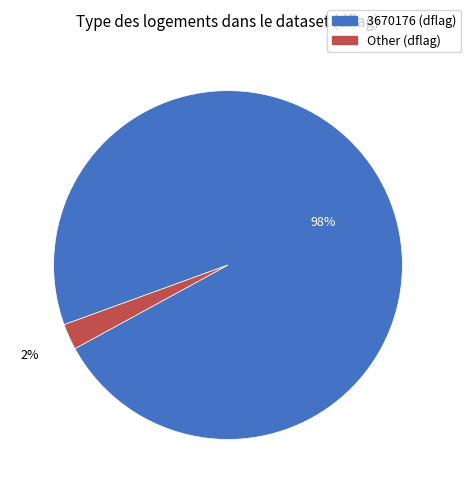

To the nearest percent, what portion does 3670176 represent?

98%